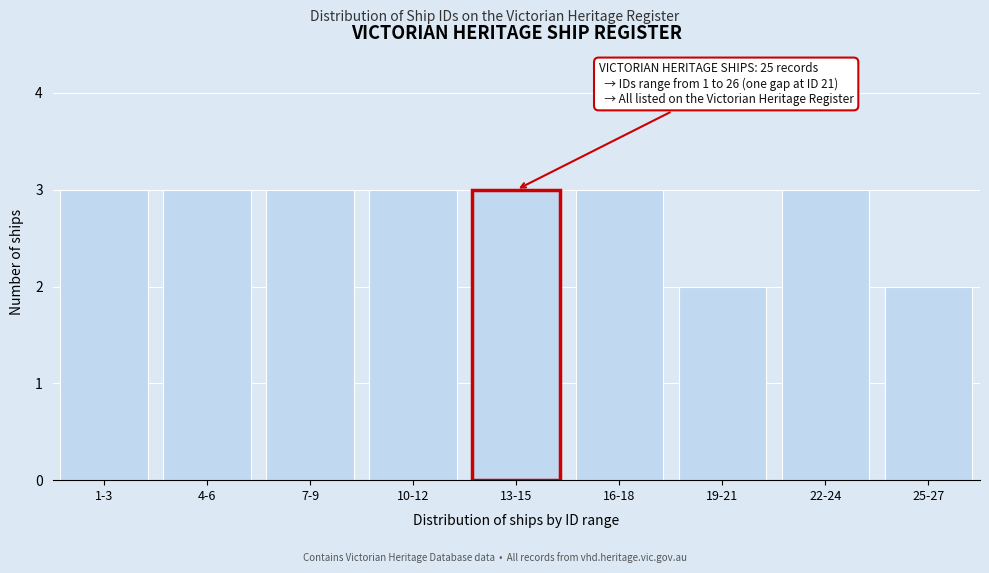

Reading left to right, list all the values displayed in this chart.

3	3	3	3	3	3	2	3	2